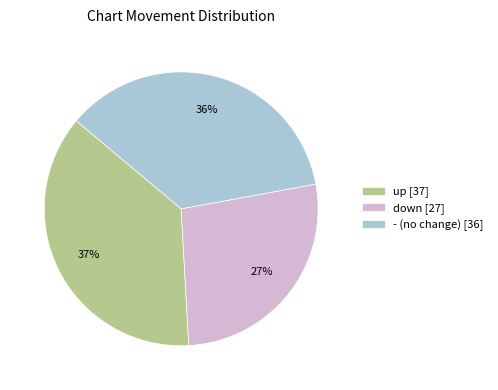

Does down account for over 50% of the chart?

No